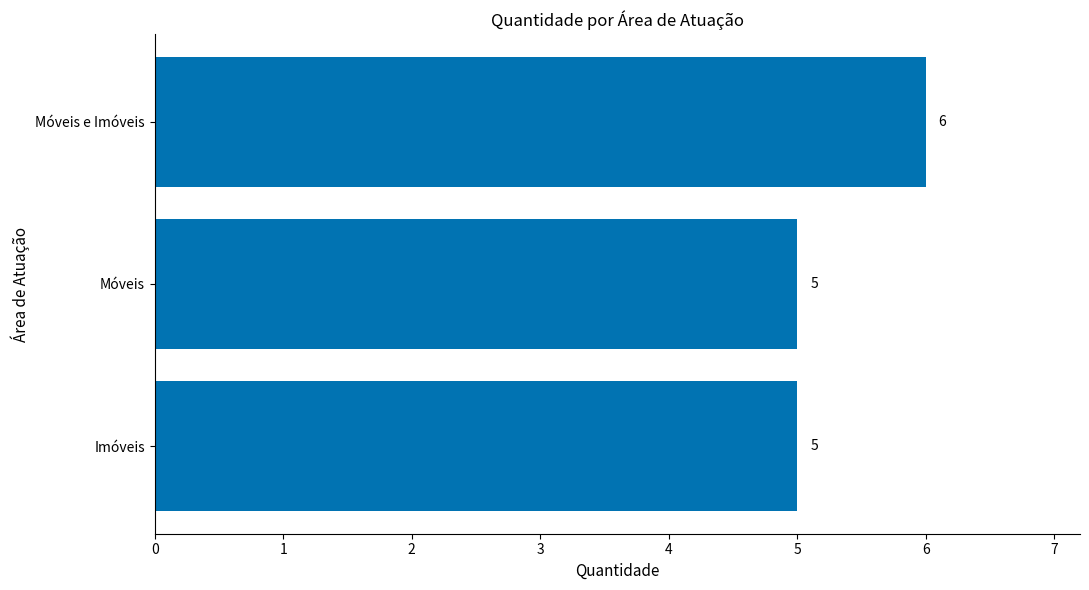

Is it true that the value at Móveis is 1?

False